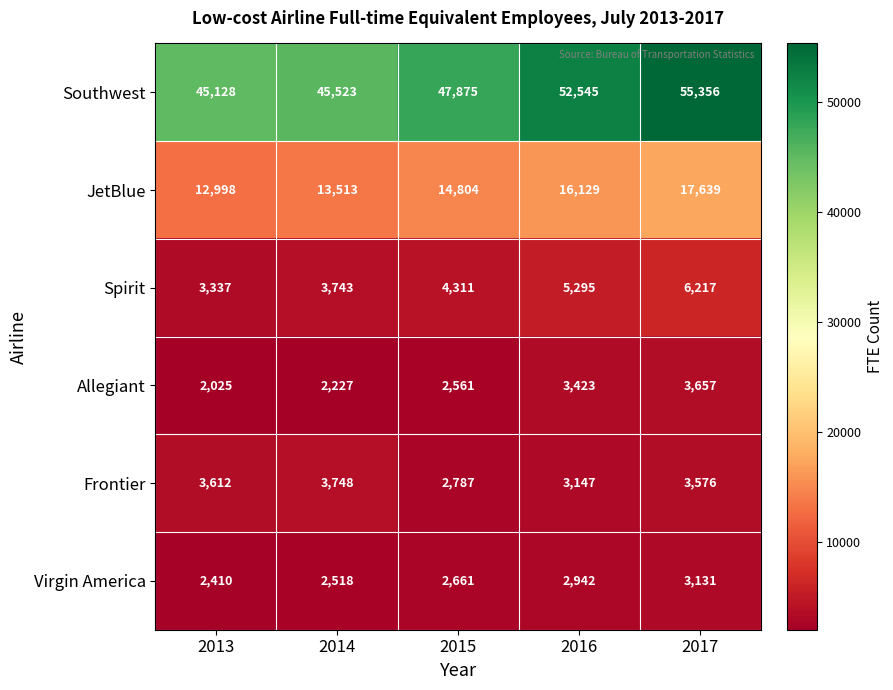

Is it true that JetBlue equals 13513 at 2014?

True